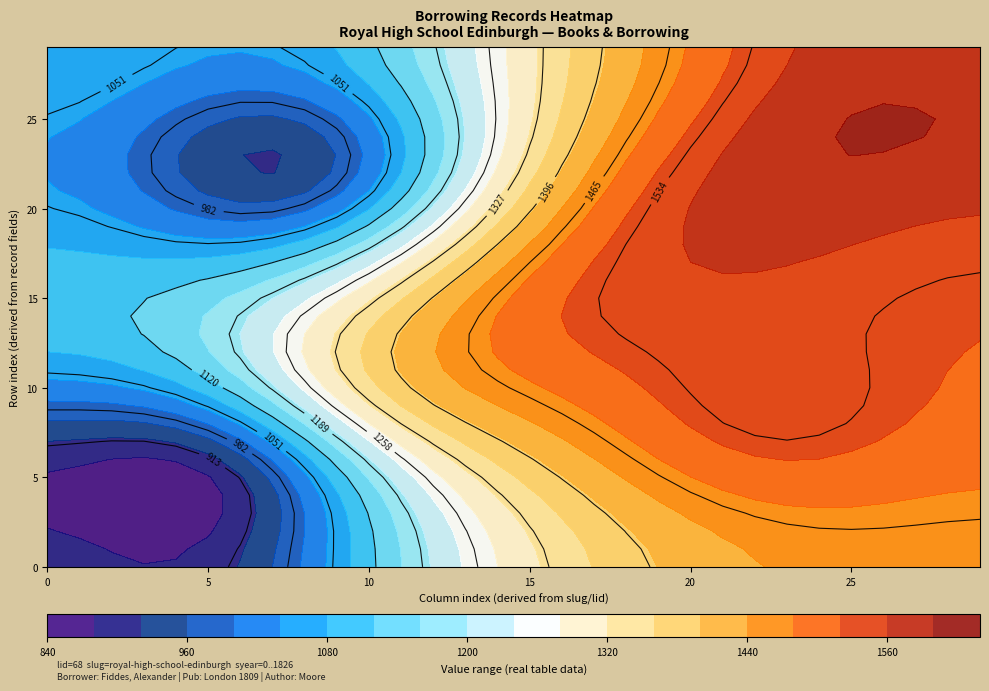

How many categories are shown in the chart?

7